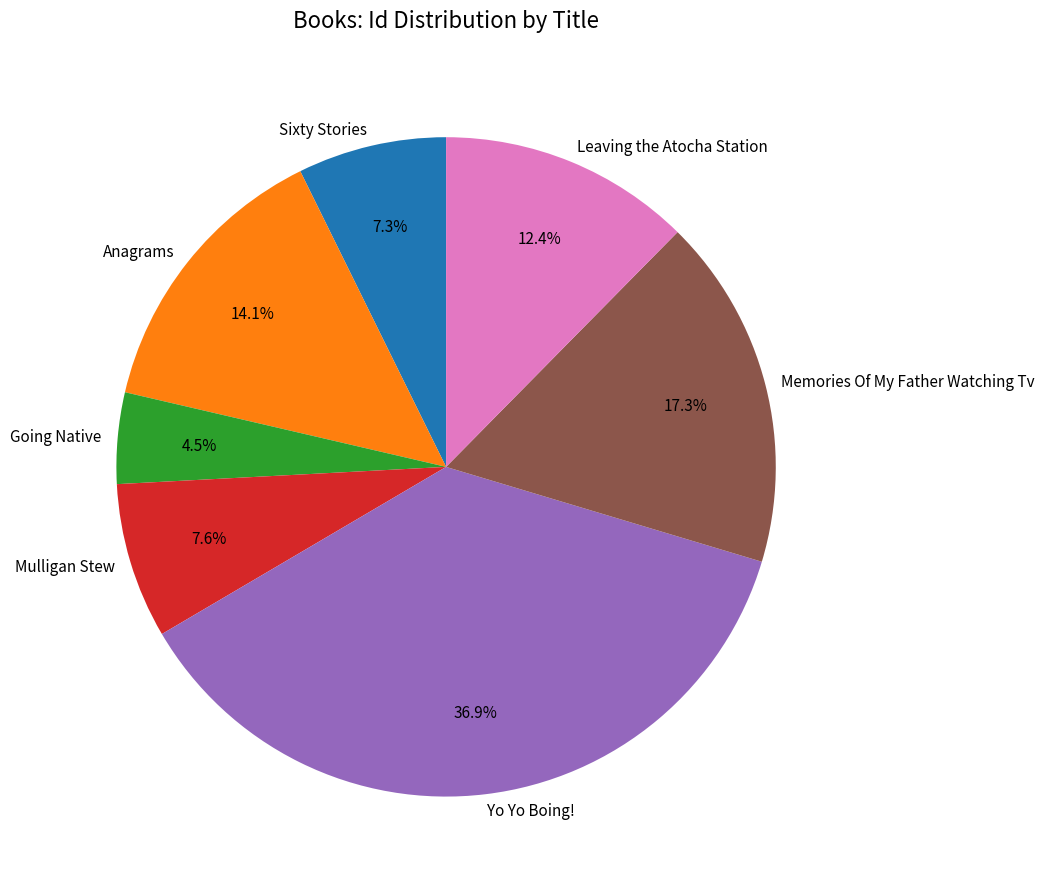

How many segments does this pie chart have?

7